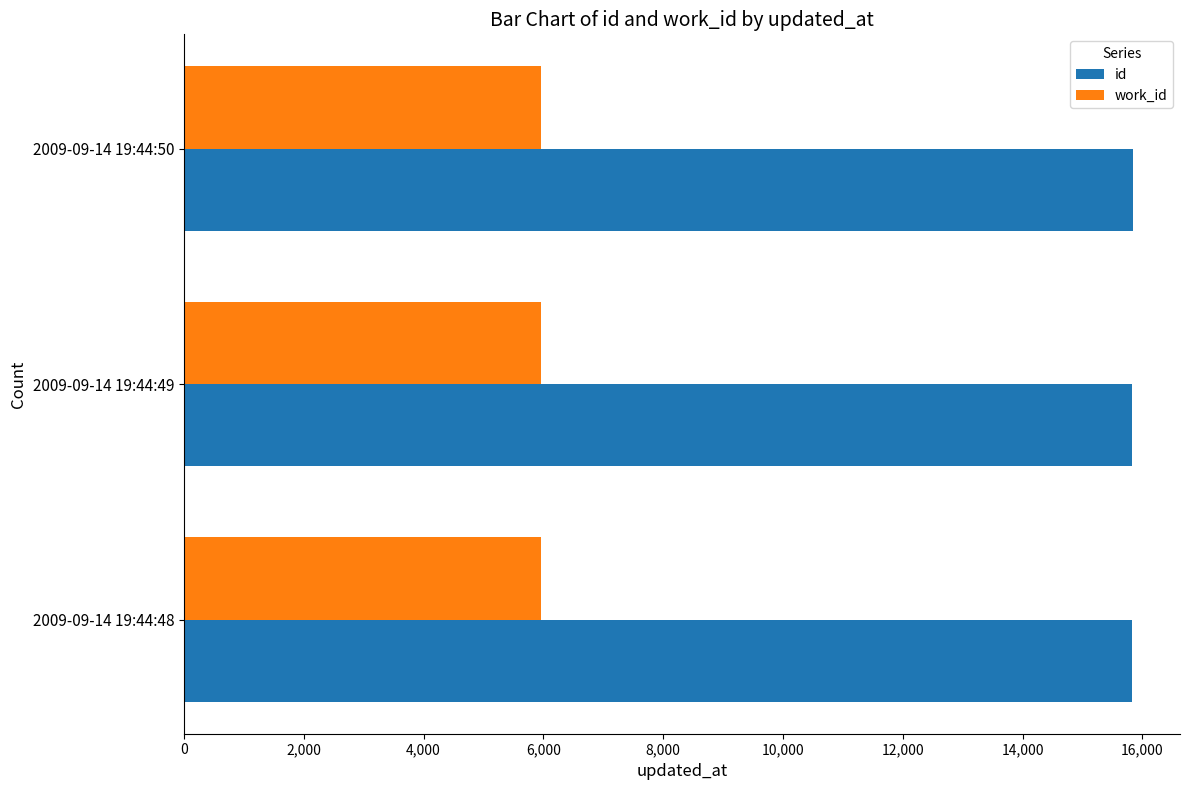

The value of work_id at 2009-09-14 19:44:50 is 5960. True or false?

True